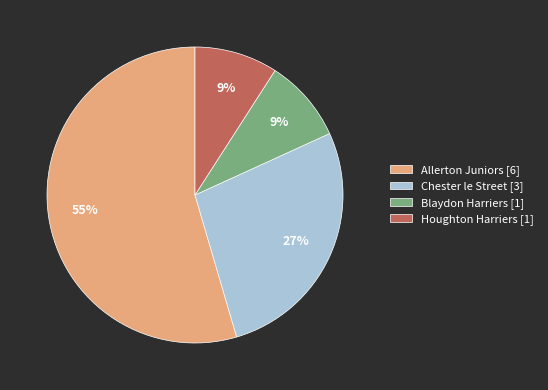

True or false: Chester le Street accounts for 13% of the total.

False